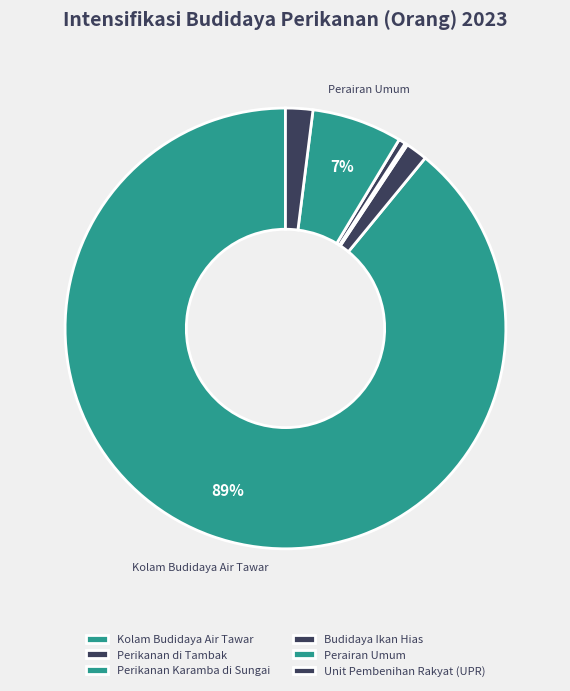

True or false: Unit Pembenihan Rakyat (UPR) accounts for 8% of the total.

False